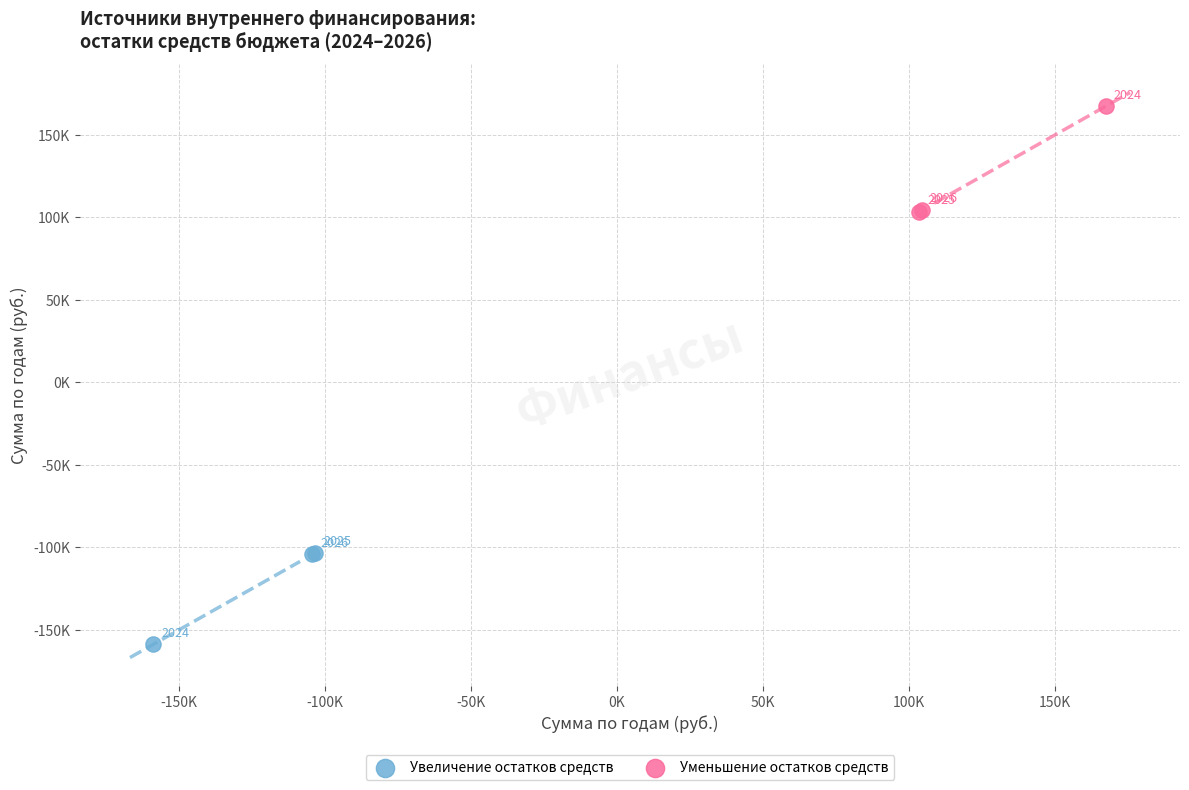

What are all the series names shown in the legend?

Увеличение остатков средств, Уменьшение остатков средств